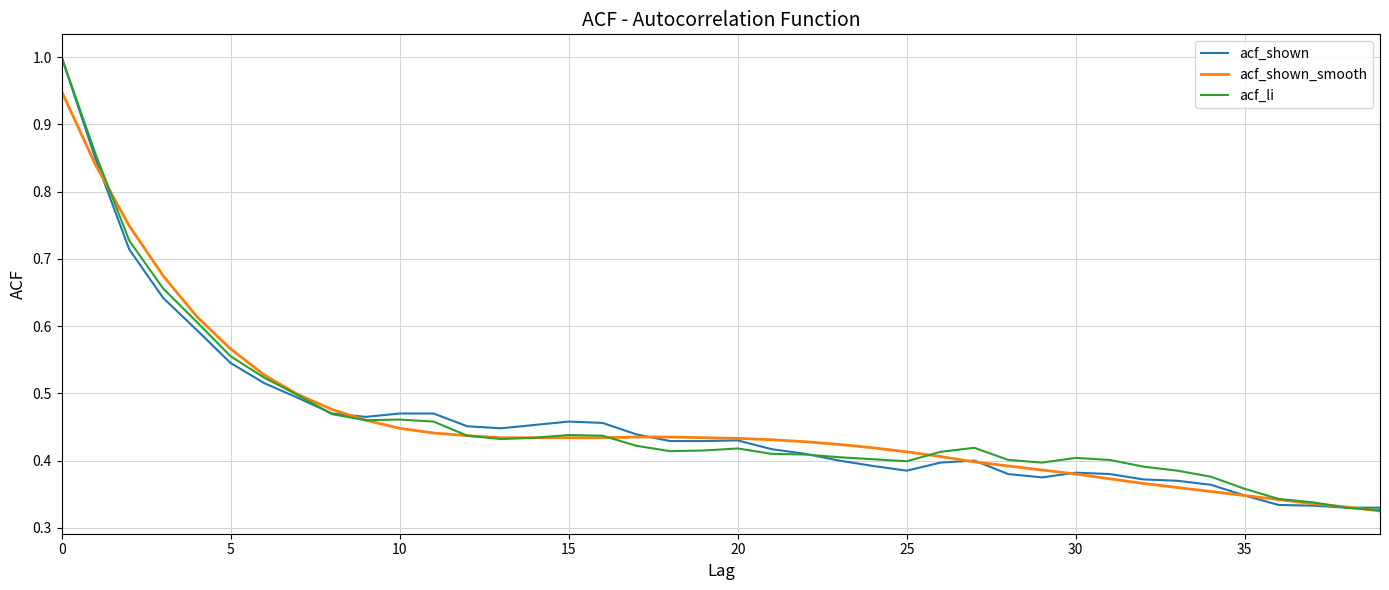

True or false: acf_shown_smooth and acf_li intersect in this chart.

True